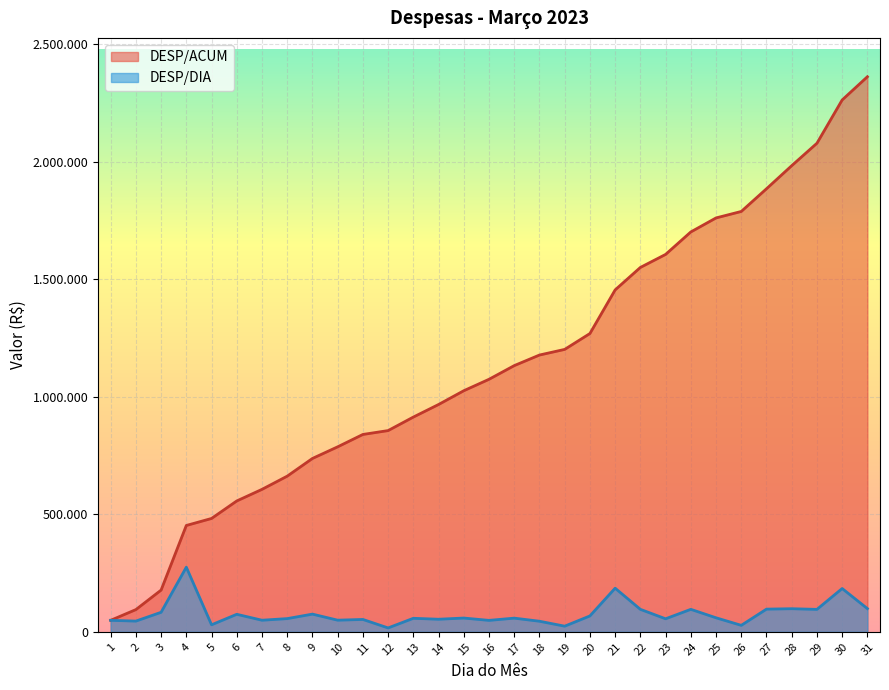

Which has a higher value, 13 or 22?

22